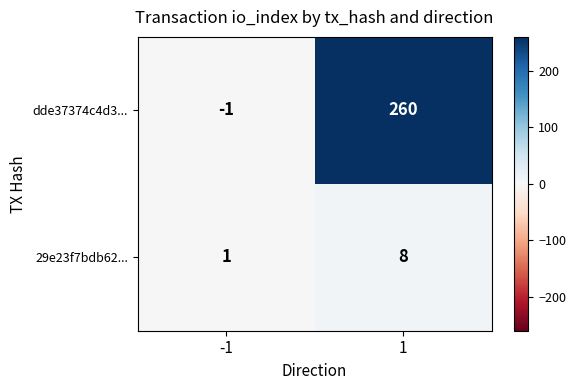

Is the value of dde37374c4d3... at 1 greater than the value of 29e23f7bdb62... at 1?

Yes